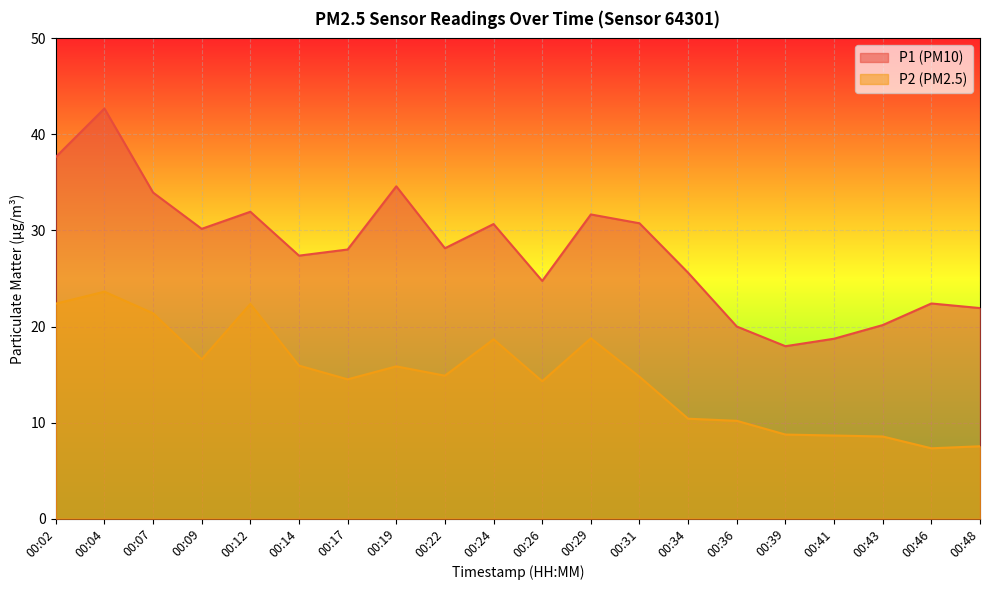

What are all the series names shown in the legend?

P1 (PM10), P2 (PM2.5)